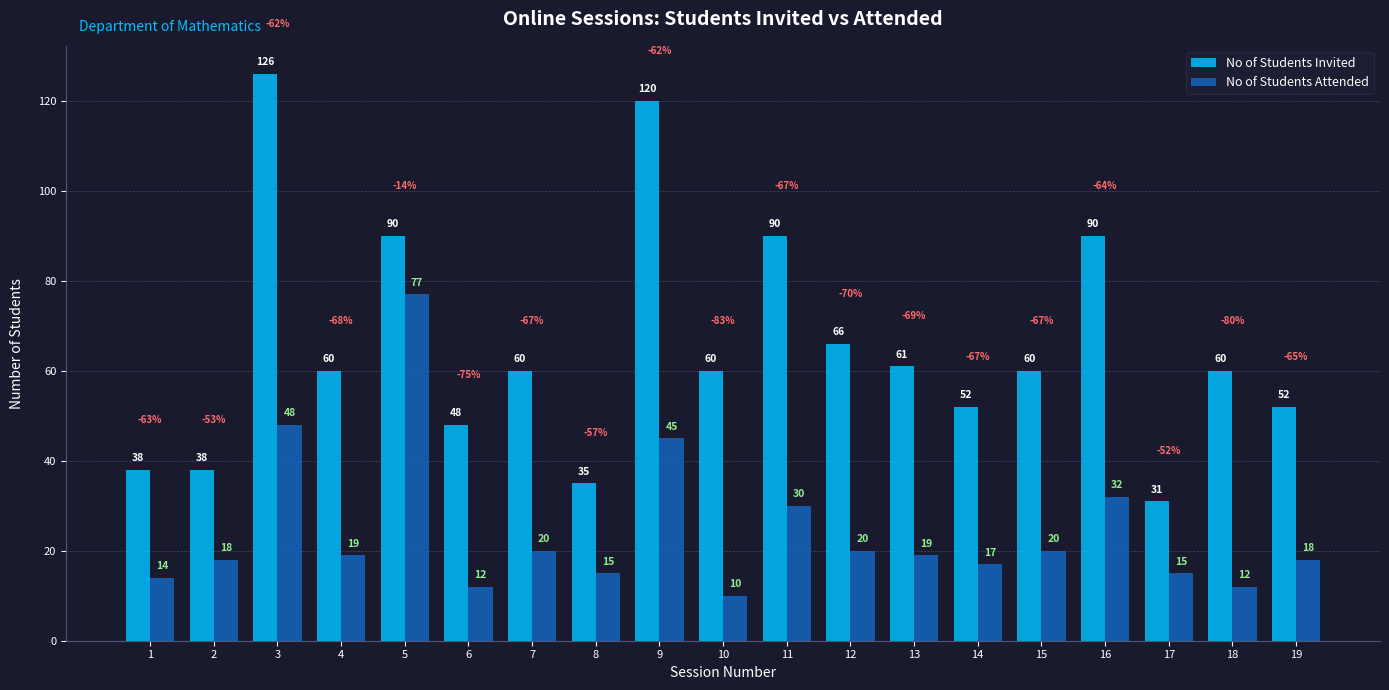

Is it true that No of Students Attended equals 15 at 8?

True